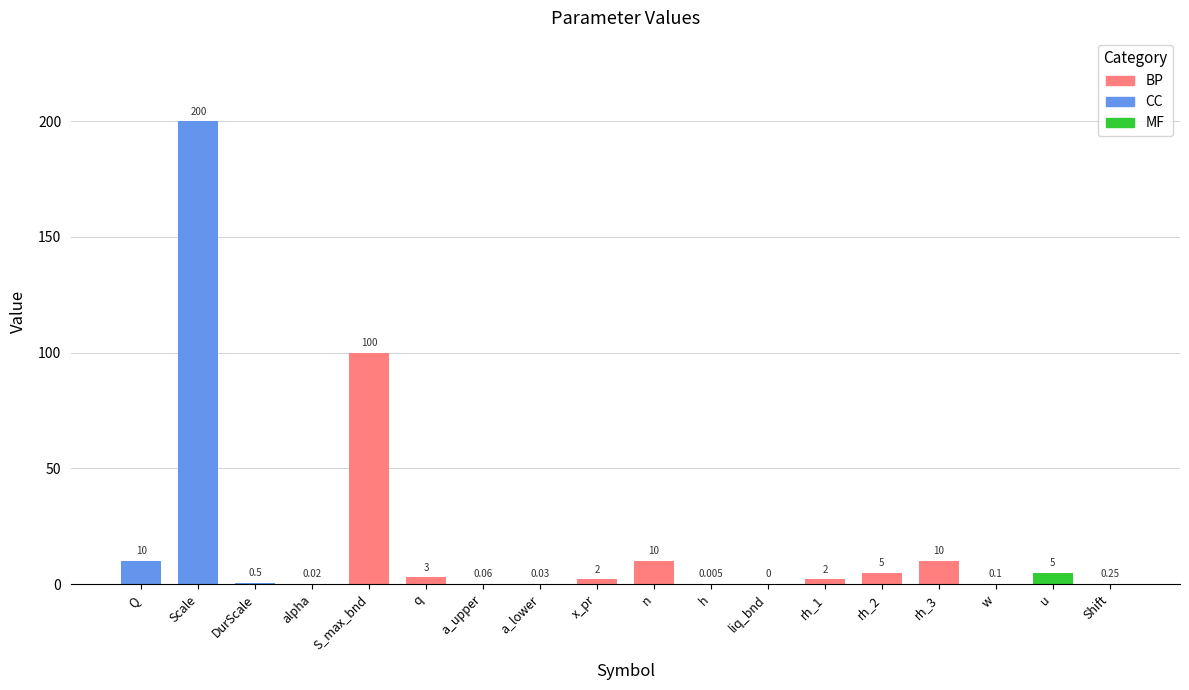

Between Shift and n, which is larger?

n